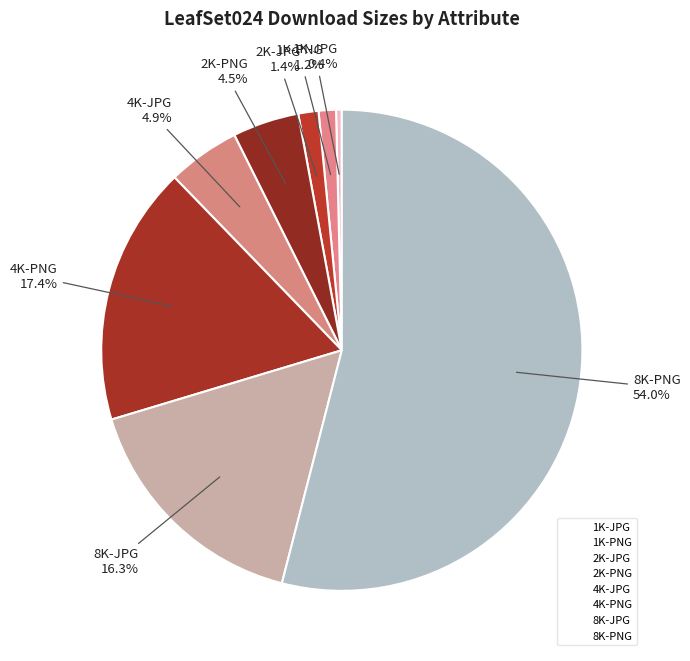

What percentage is the 1K-PNG slice, to the nearest percent?

1%